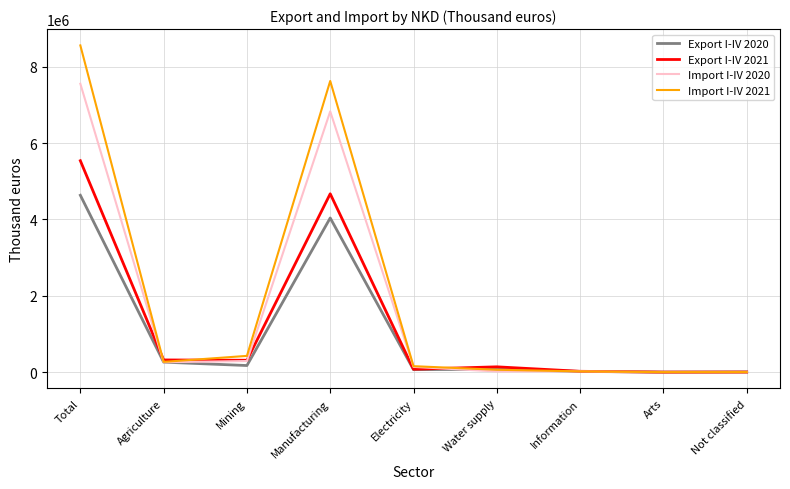

Which series has the largest range (max minus min)?

Import I-IV 2021